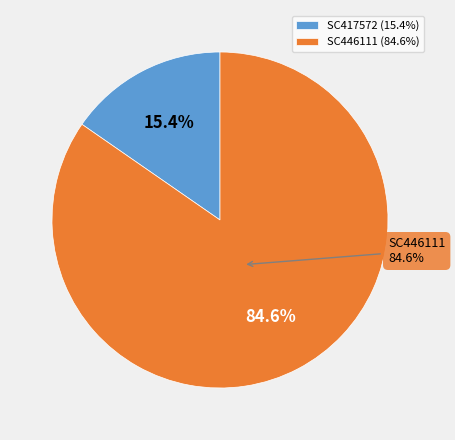

Rank the categories by value from lowest to highest.

SC417572, SC446111